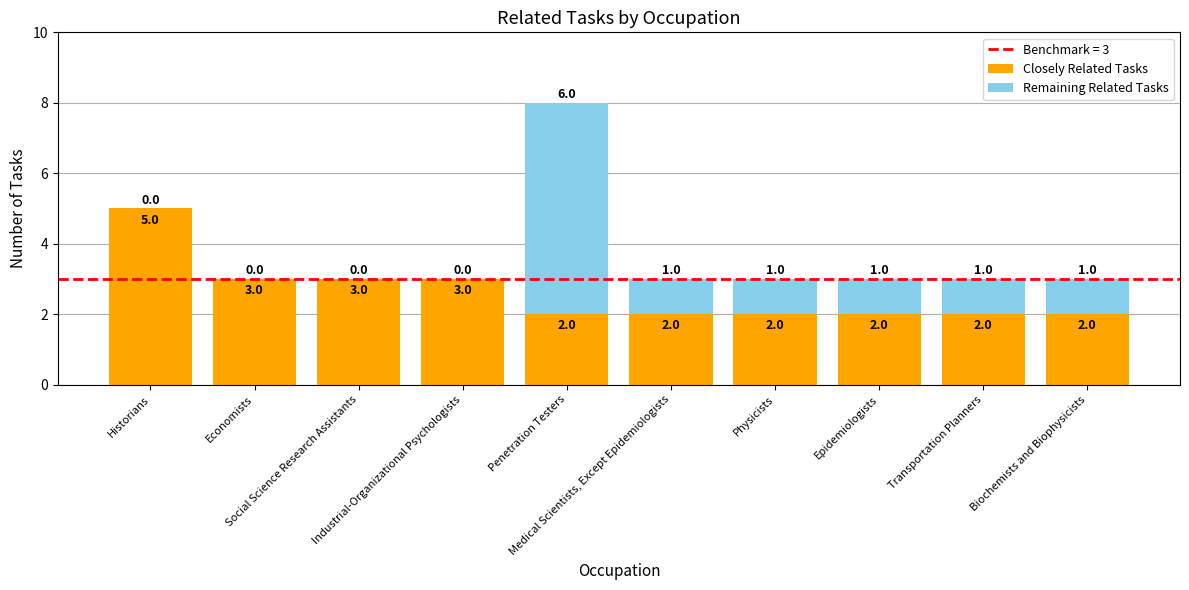

What is the highest value of the Closely Related Tasks series?

5